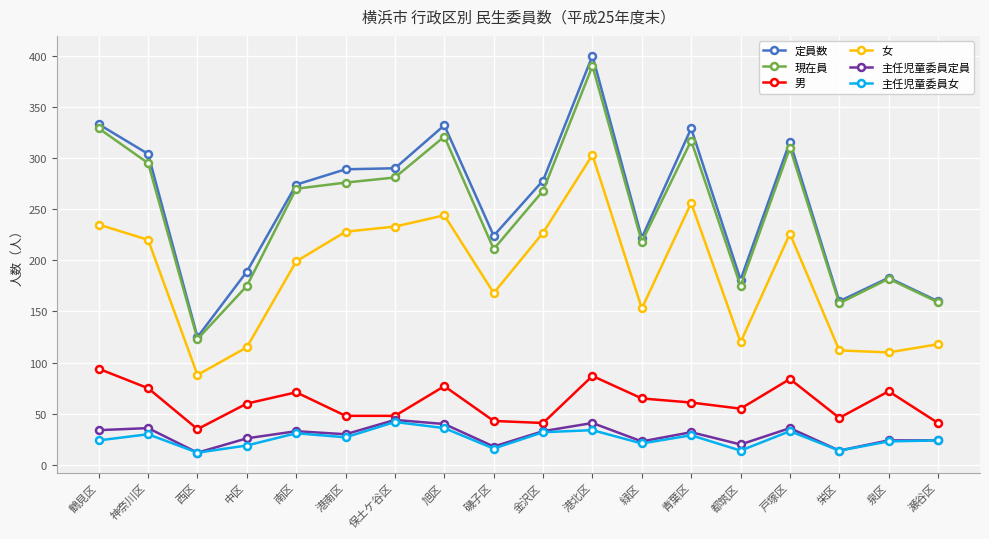

What is the sum of the 現在員 values at 緑区 and 港南区?

494